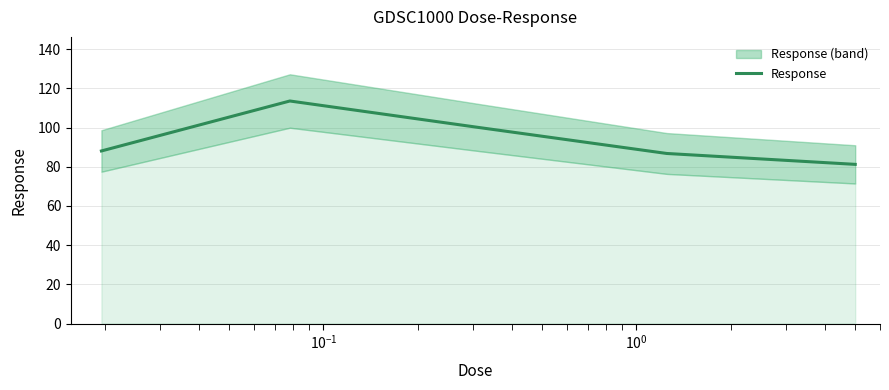

What is the minimum value for Response?

81.2